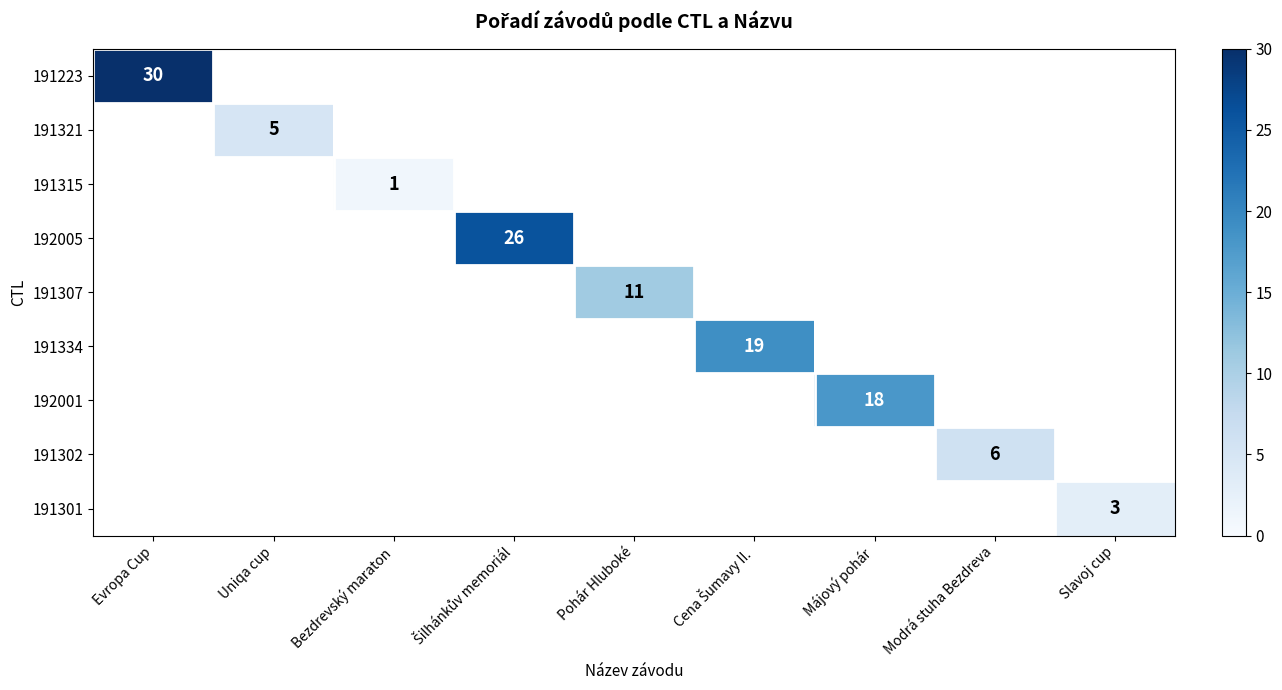

Is the value of 192001 at Slavoj cup greater than the value of 192005 at Uniqa cup?

No